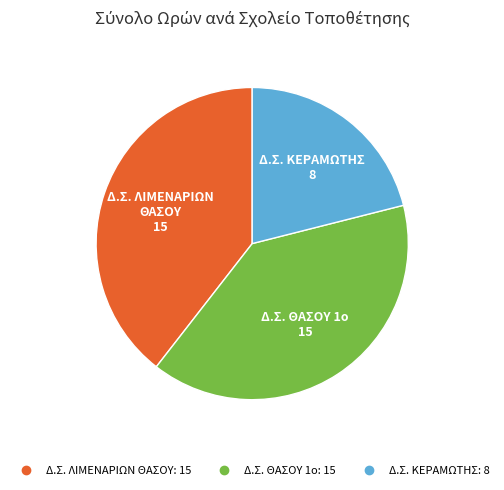

Do Δ.Σ. ΚΕΡΑΜΩΤΗΣ and Δ.Σ. ΘΑΣΟΥ 1ο together represent more than half of the pie?

Yes